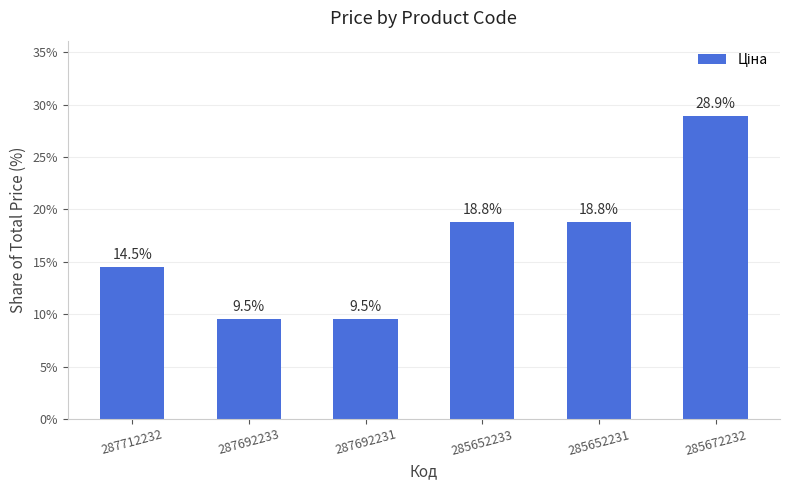

At which category does the chart reach its peak across all series?

285672232